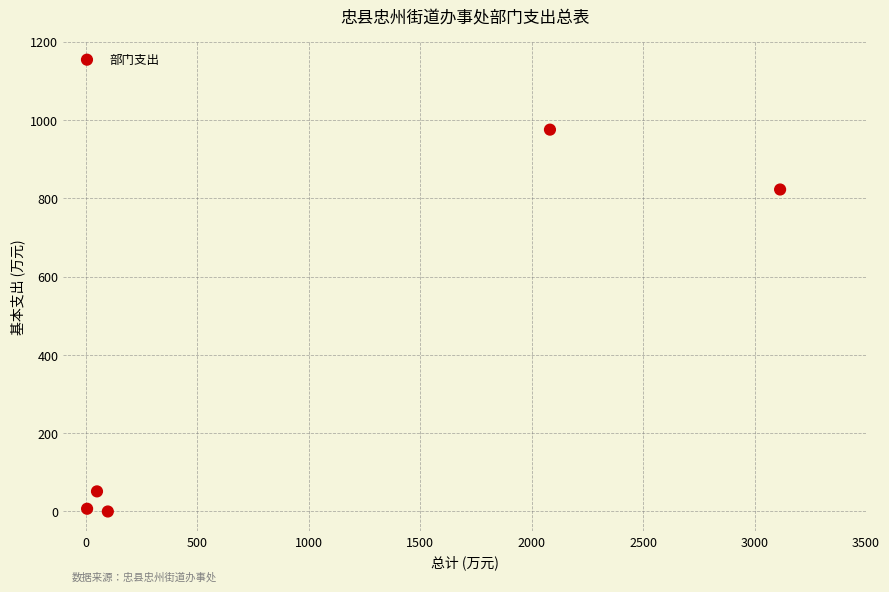

What is the range of X values (max minus min)?

3107.8